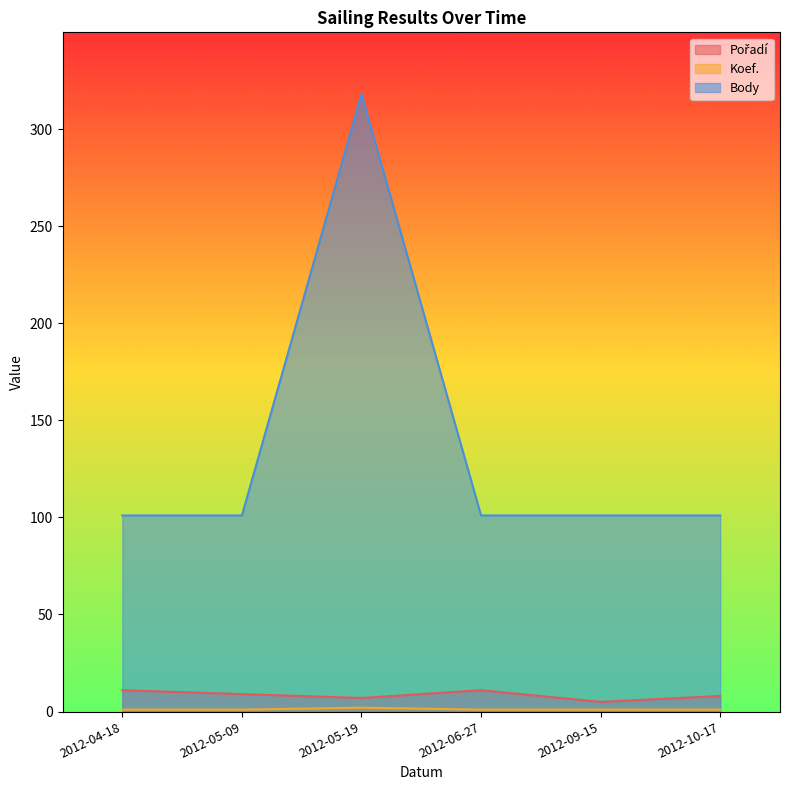

At how many categories does at least one series exceed 133?

1